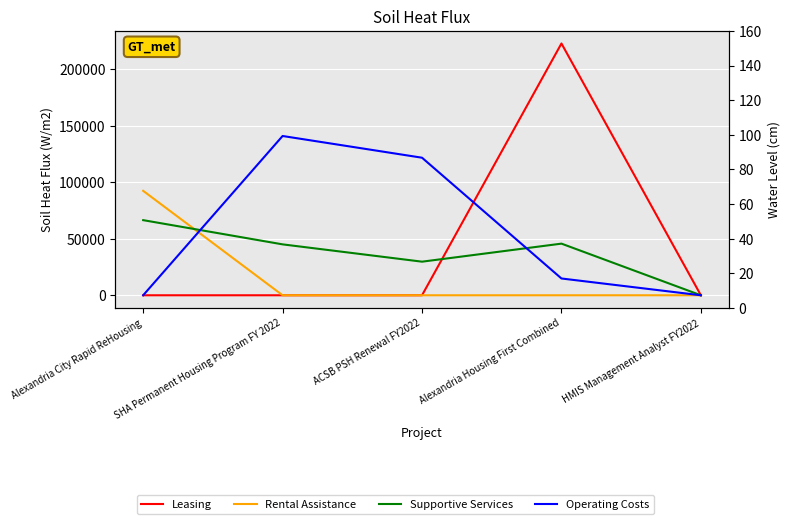

Which series ends up on top after the final intersection of Supportive Services and Rental Assistance?

Supportive Services